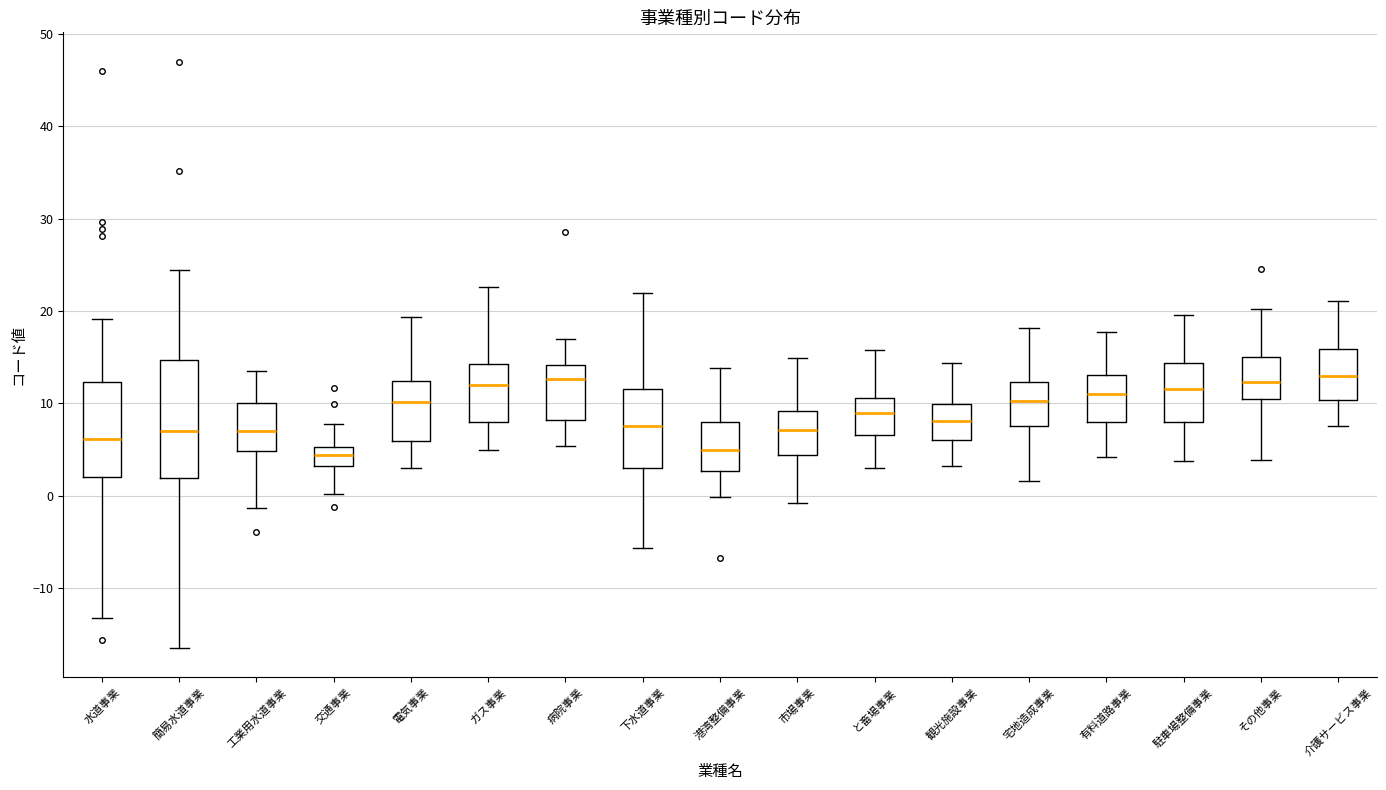

Where does the upper whisker of the box for 有料道路事業 end on the y-axis? The values are not printed on the chart, so give them approximately, as read against the axis.

18